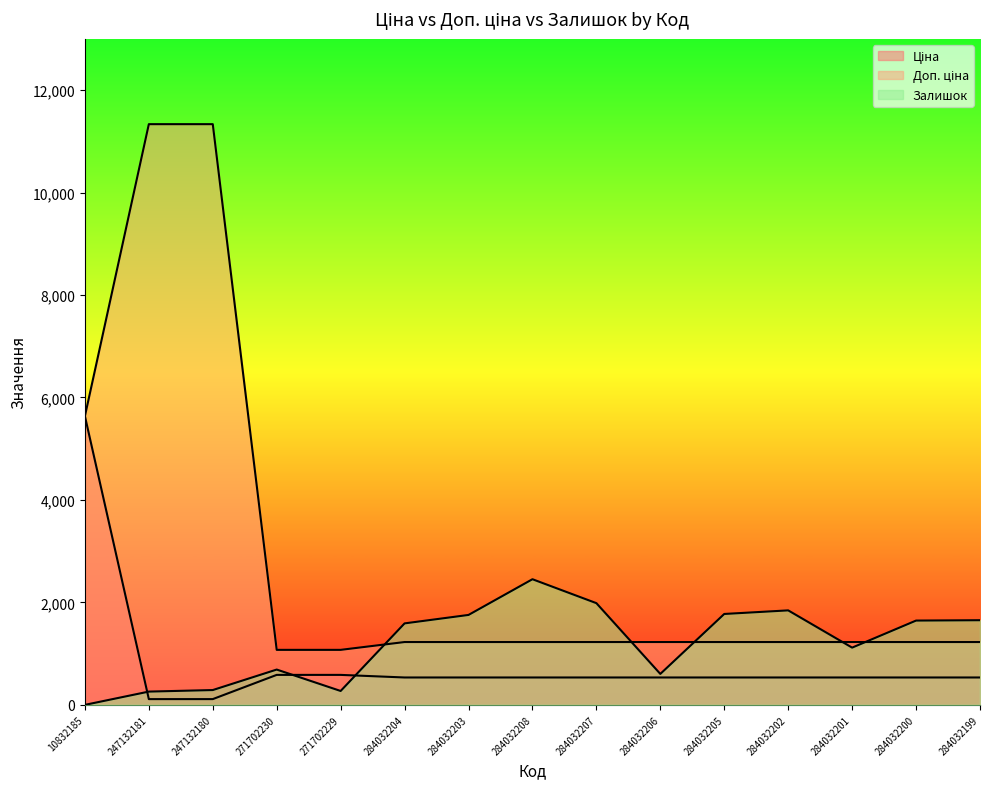

Which label corresponds to the smallest value in the chart?

10832185